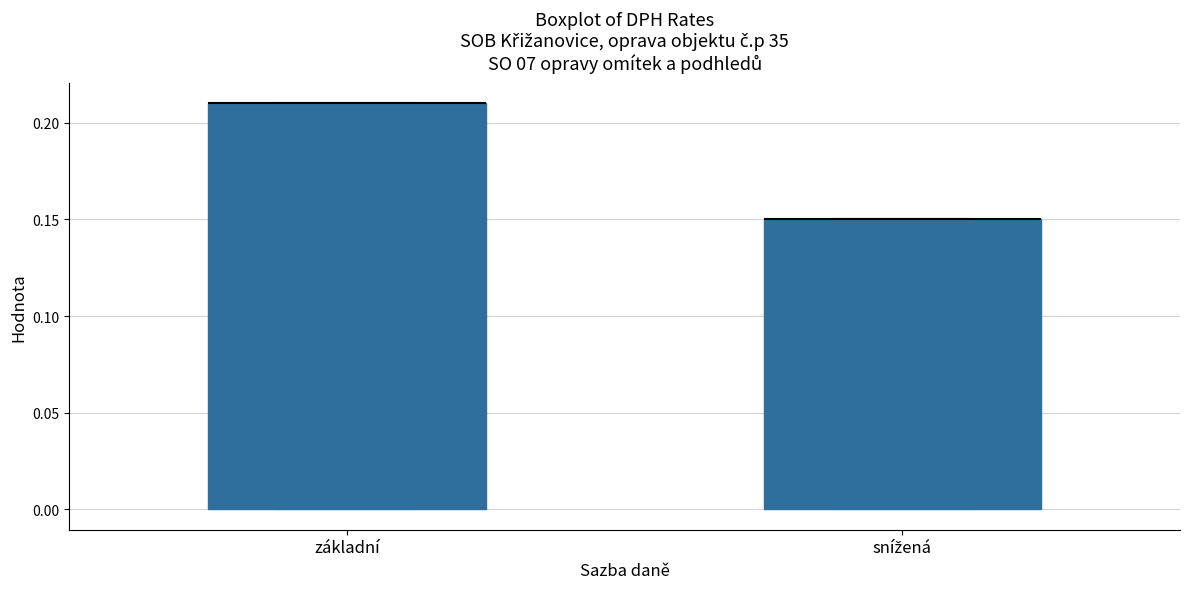

Which box is the tallest, from its lower edge to its upper edge?

základní